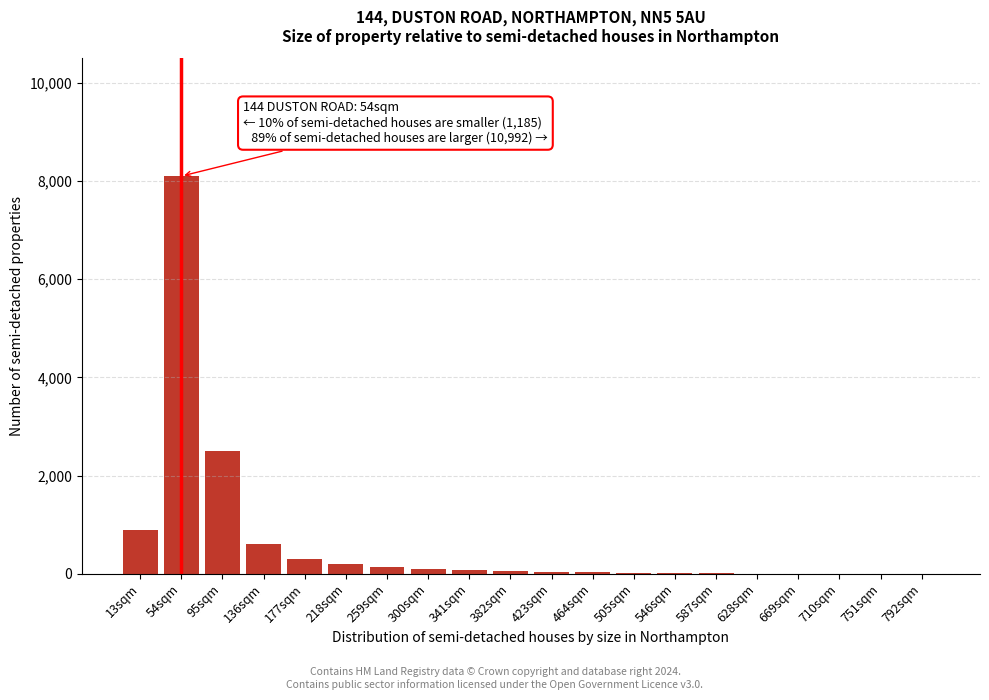

The chart shows a value of 3 at 751sqm. True or false?

True